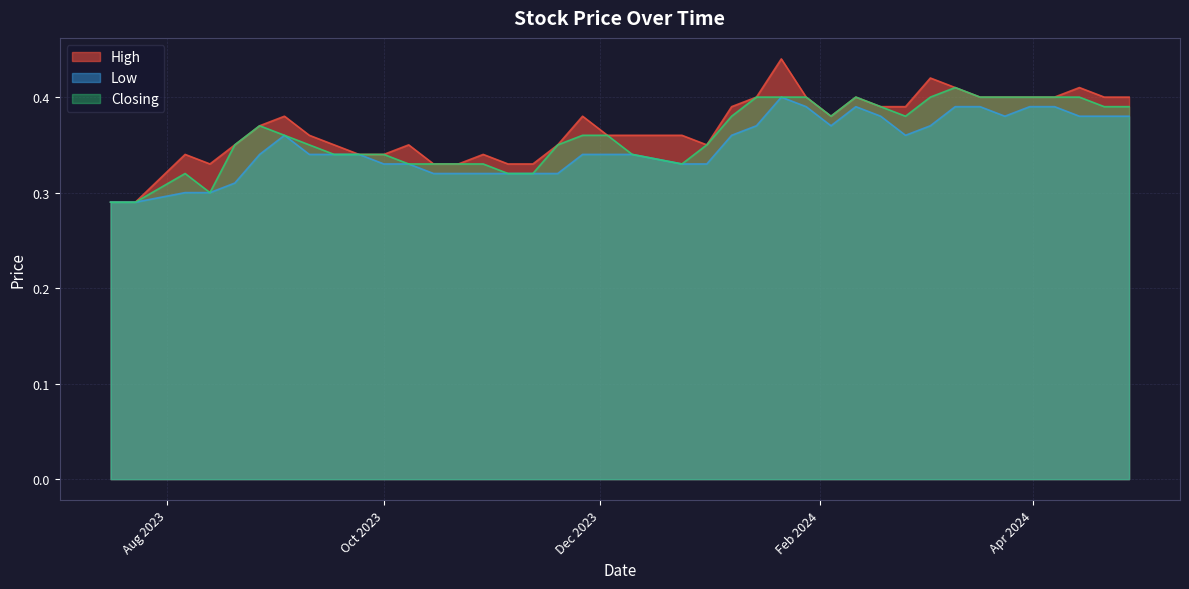

At which label does Low reach its peak?

21/01/2024